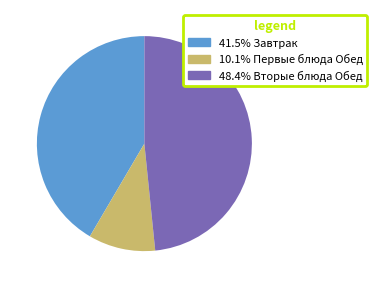

Does any single category account for the majority?

No